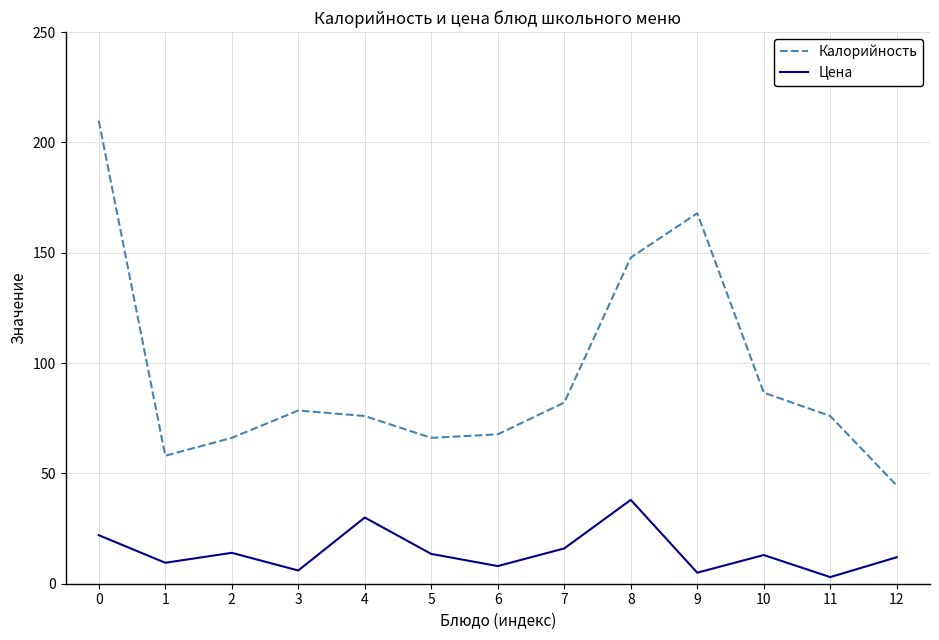

What are all the series names shown in the legend?

Калорийность, Цена